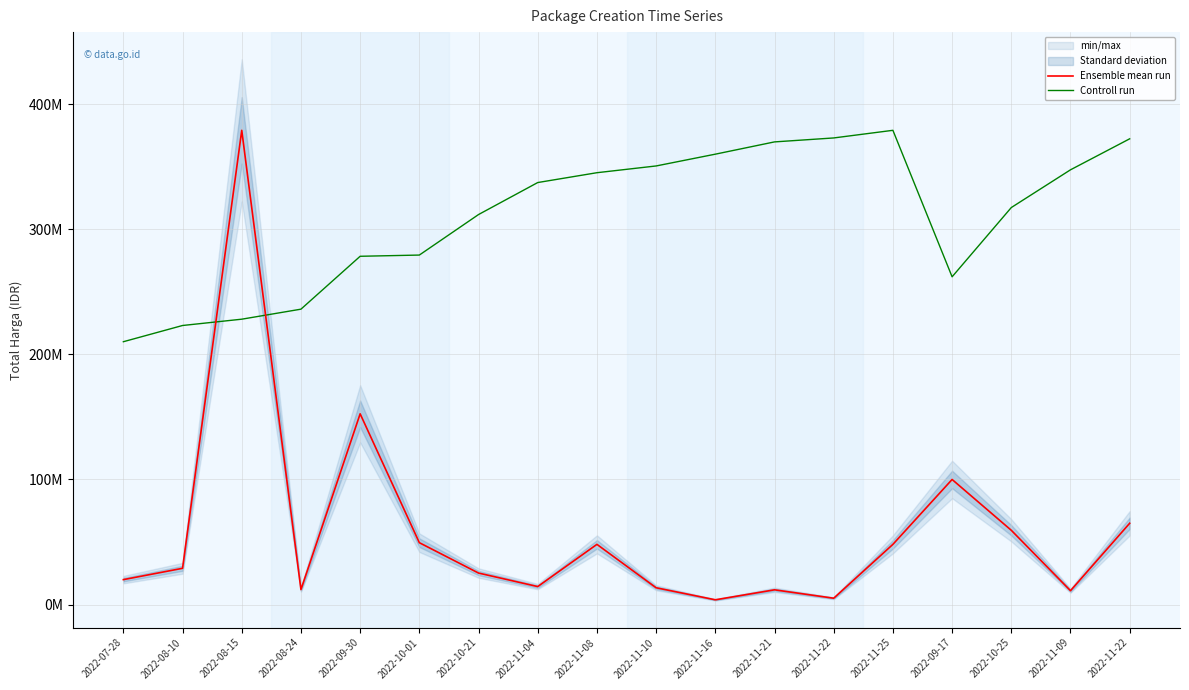

At how many categories does at least one series exceed 281797197?

12